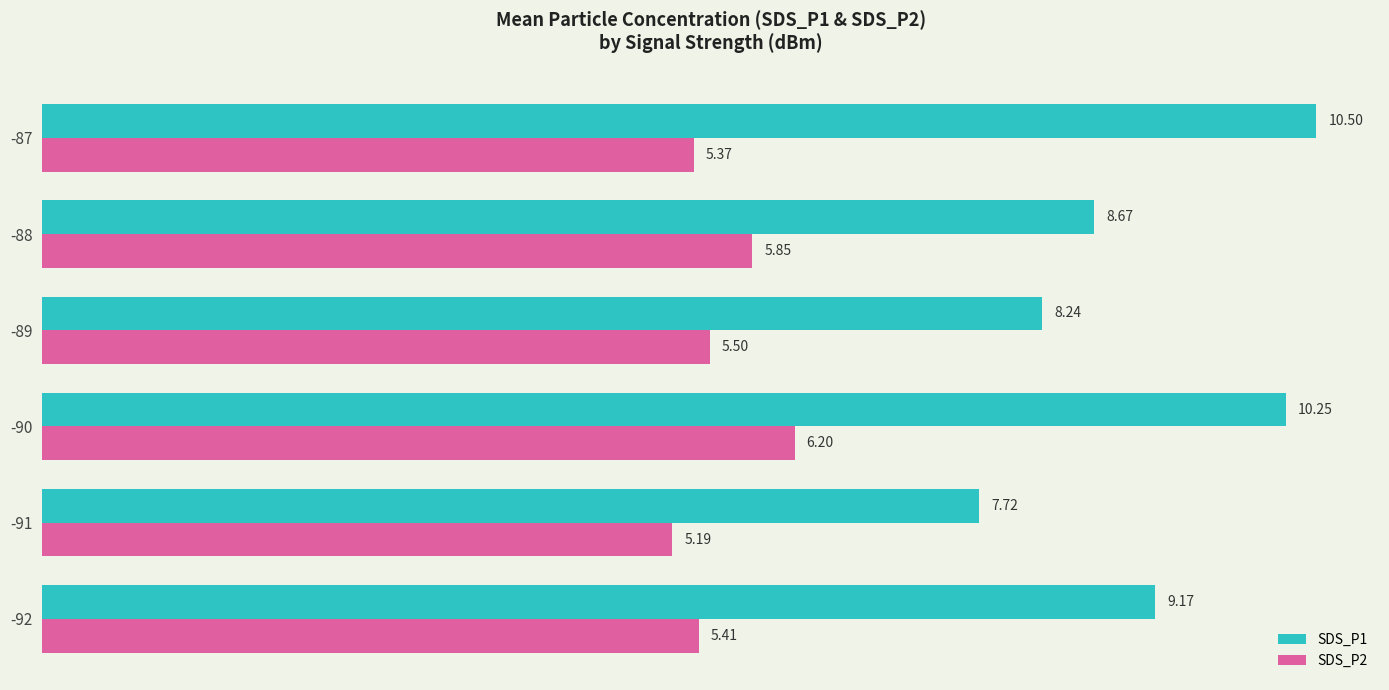

At how many categories does at least one series exceed 8?

5